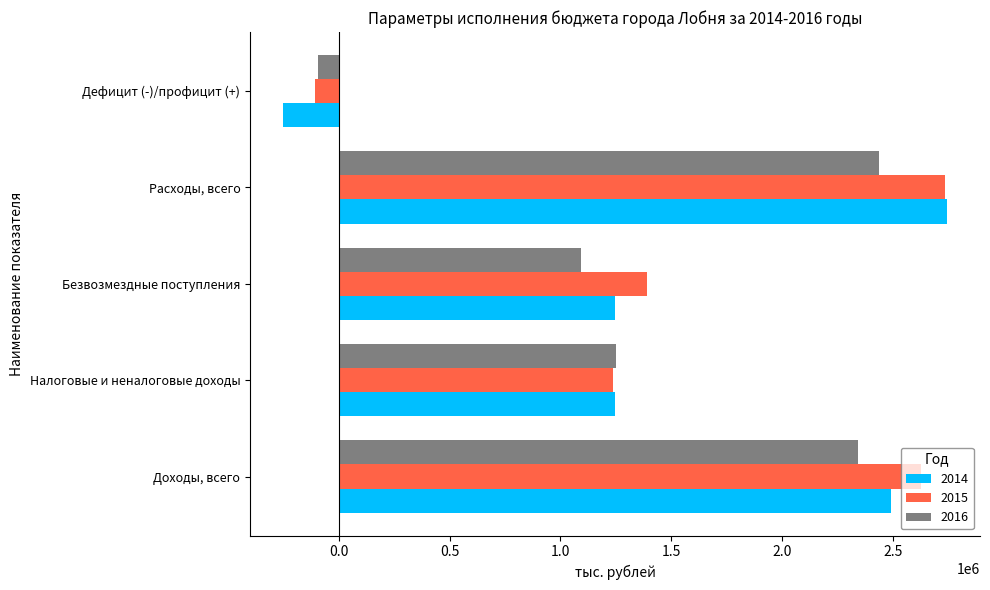

What is the spread (max minus min) of values at Расходы, всего?

305253.8